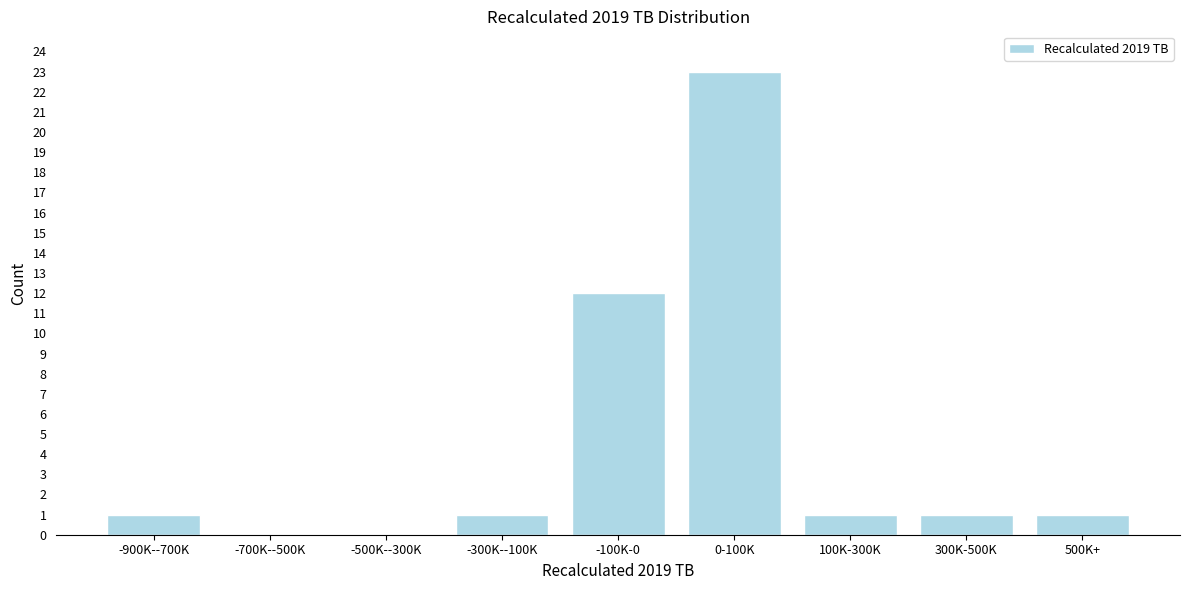

Reading left to right, transcribe all the data shown in this chart.

-900K--700K=1	-700K--500K=0	-500K--300K=0	-300K--100K=1	-100K-0=12	0-100K=23	100K-300K=1	300K-500K=1	500K+=1